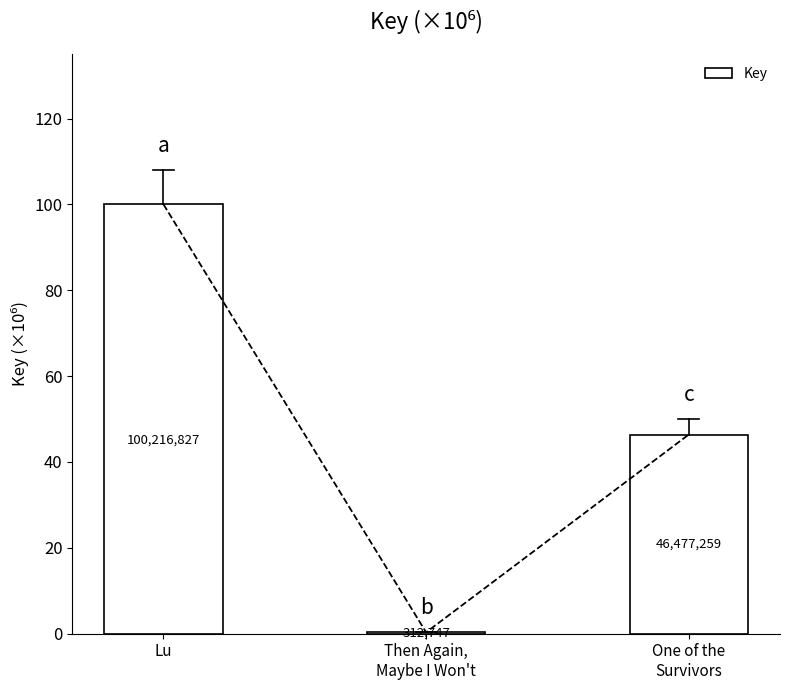

Rank the categories by value from highest to lowest.

Lu, One of the
Survivors, Then Again,
Maybe I Won't